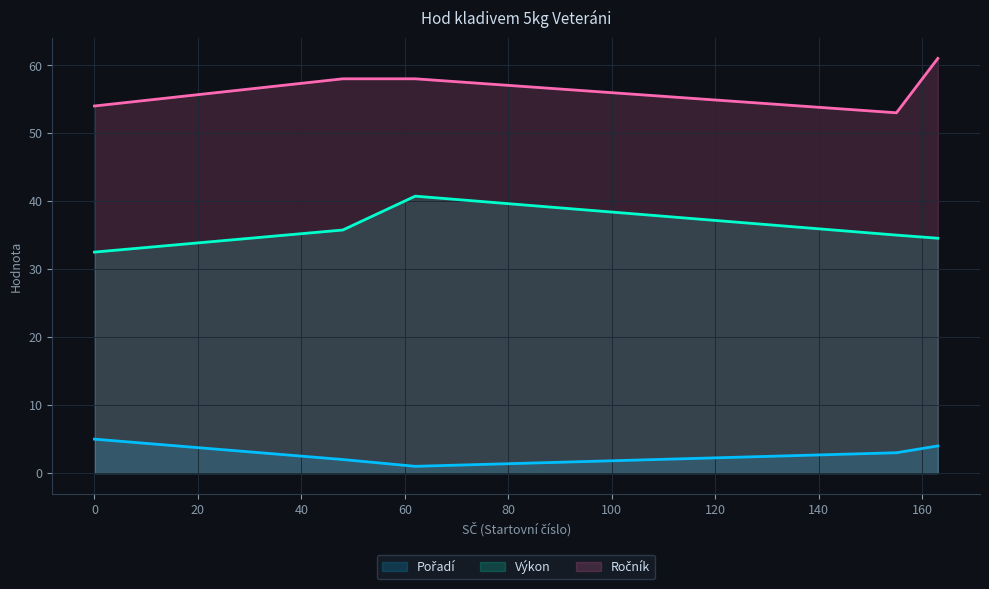

True or false: Výkon and Ročník cross at least once.

False